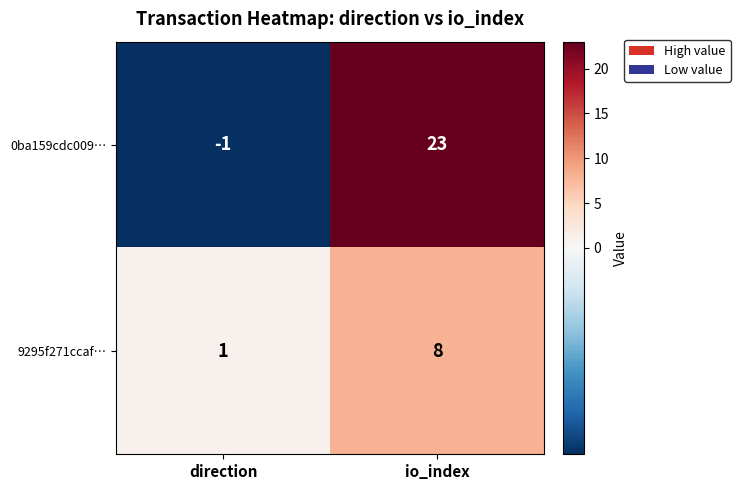

Reading left to right, what are all the values shown in this chart?

0ba159cdc009…: -1	23
9295f271ccaf…: 1	8